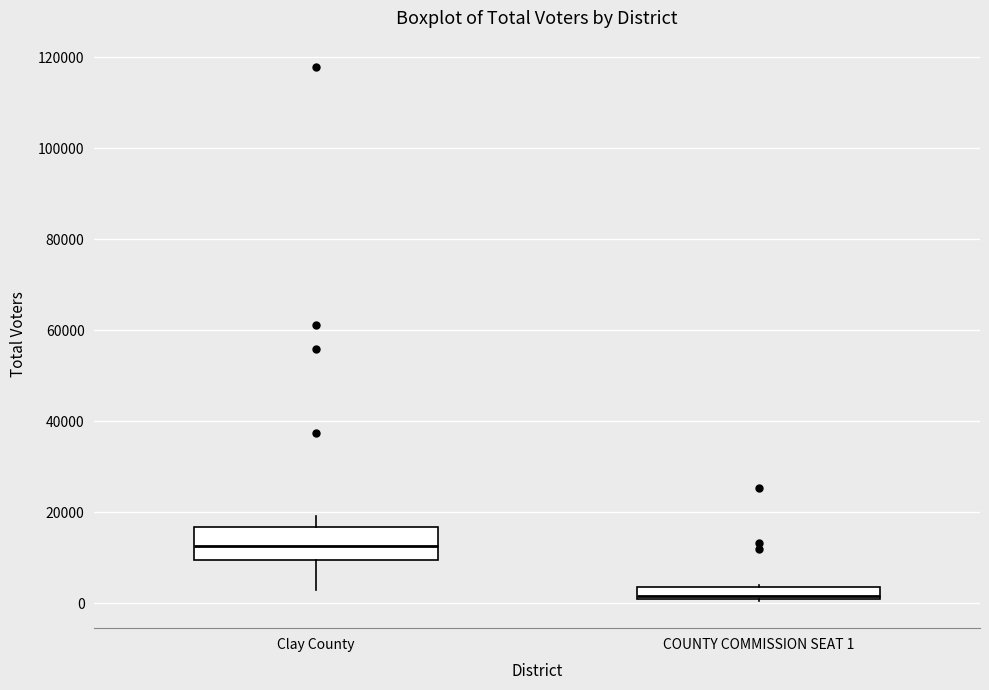

Where is the upper edge of the box for Clay County on the y-axis? The values are not printed on the chart, so give them approximately, as read against the axis.

16000